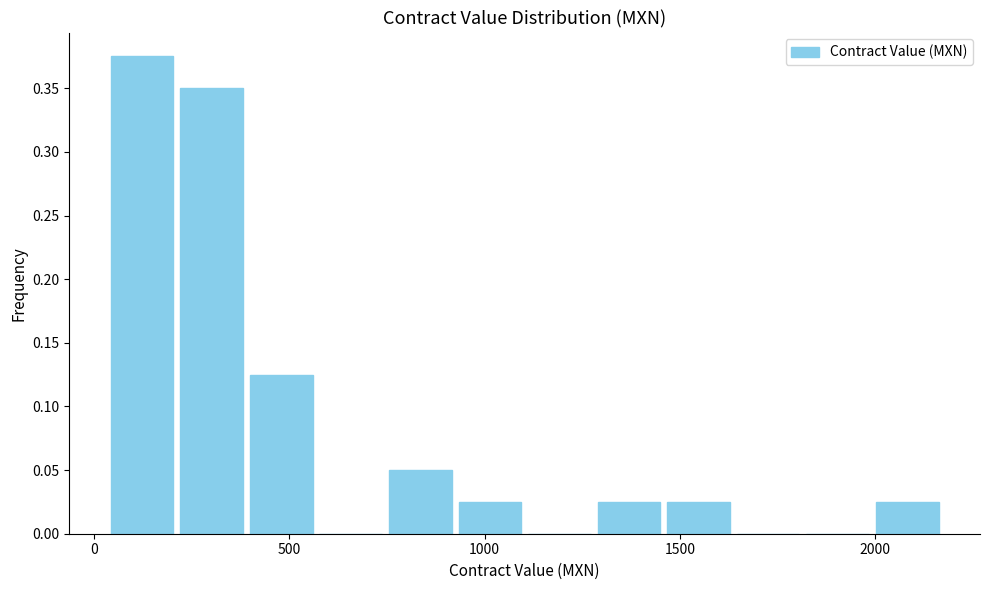

Around what value on the x-axis is the tallest bar? Give the approximate position of its centre, as read against the axis.

100